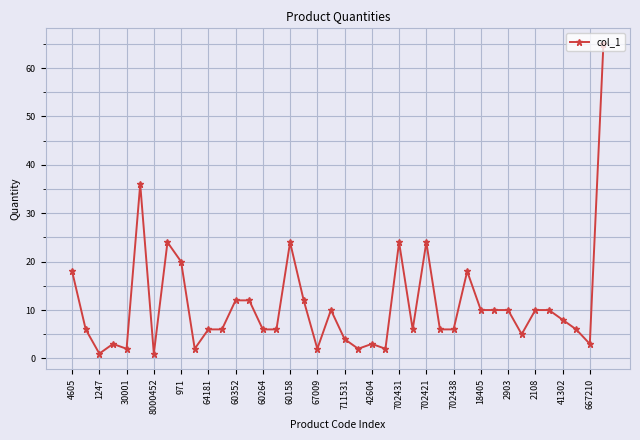

What is the maximum value shown in the chart?

65